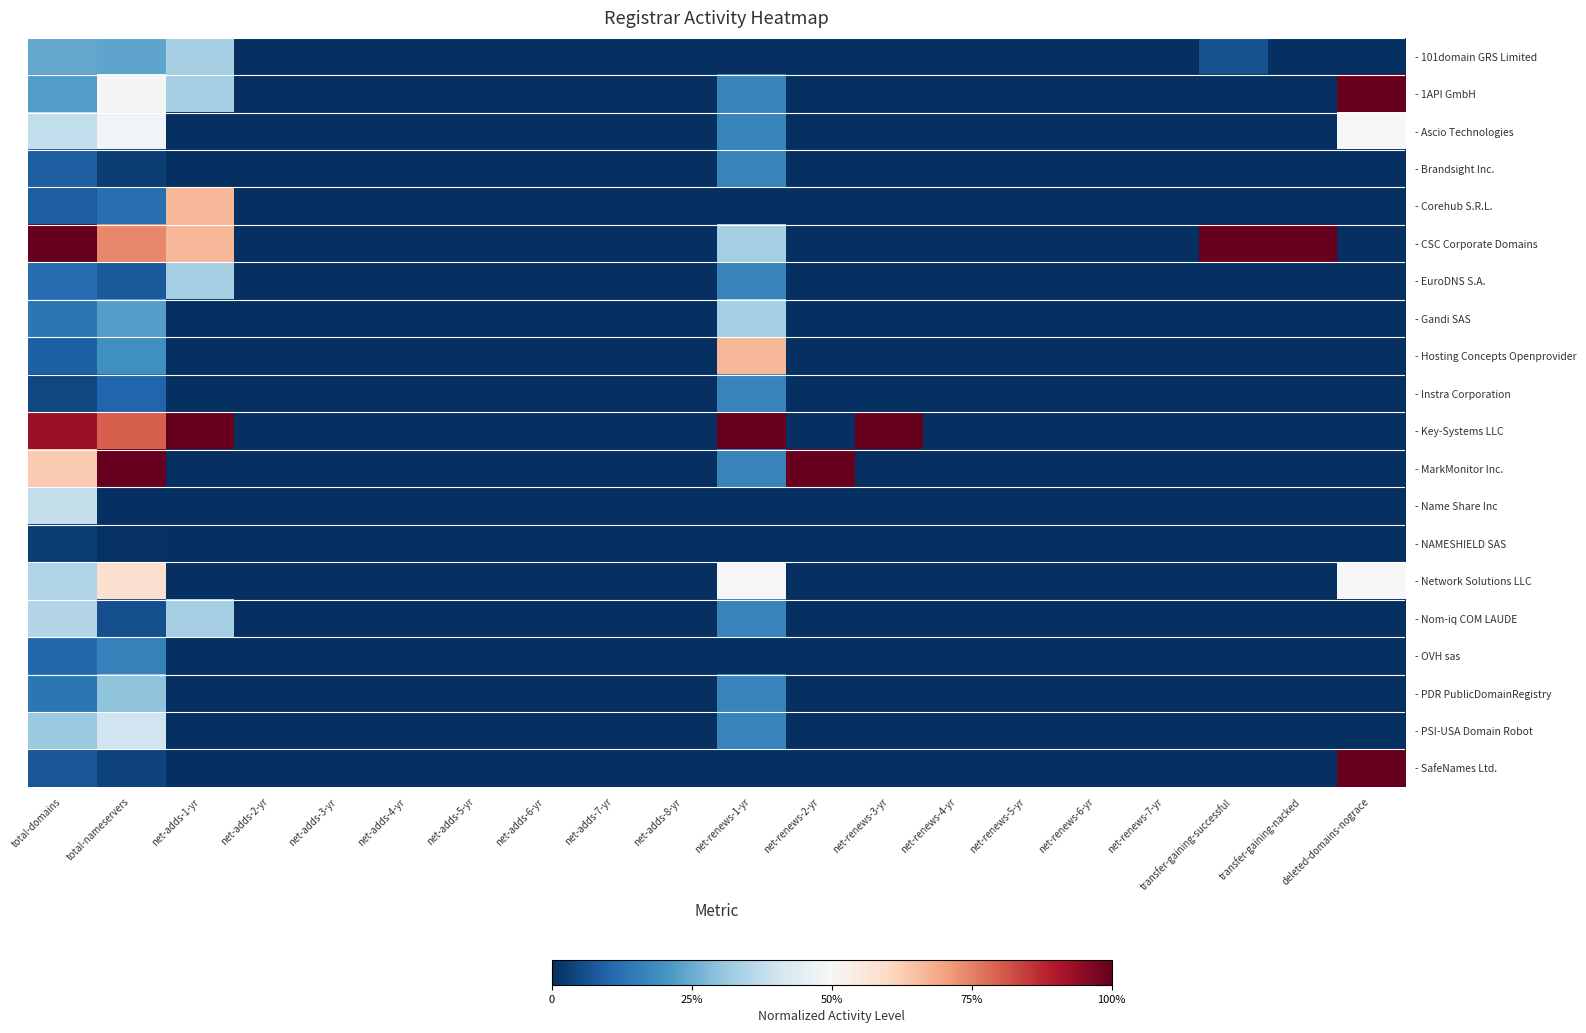

List the series in order of their peak value, lowest first.

- NAMESHIELD SAS, - OVH sas, - Brandsight Inc., - Instra Corporation, - PDR PublicDomainRegistry, - 101domain GRS Limited, - EuroDNS S.A., - Gandi SAS, - Nom-iq COM LAUDE, - Name Share Inc, - PSI-USA Domain Robot, - Ascio Technologies, - Network Solutions LLC, - Corehub S.R.L., - Hosting Concepts Openprovider, - 1API GmbH, - CSC Corporate Domains, - Key-Systems LLC, - MarkMonitor Inc., - SafeNames Ltd.